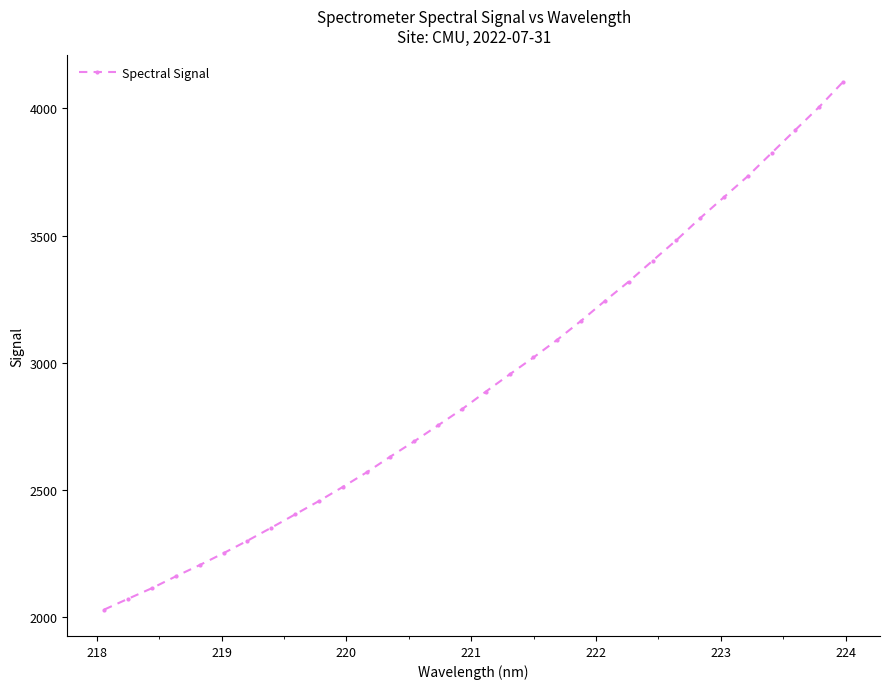

What is the value of the 22nd point from the left?

3242.9